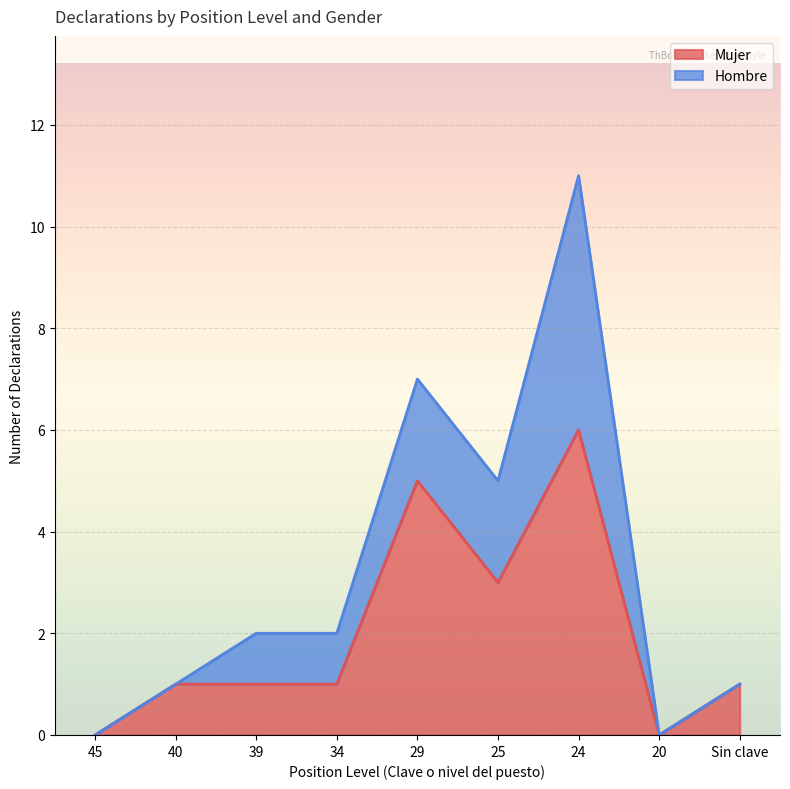

What is the approximate value of Mujer at 20?

0